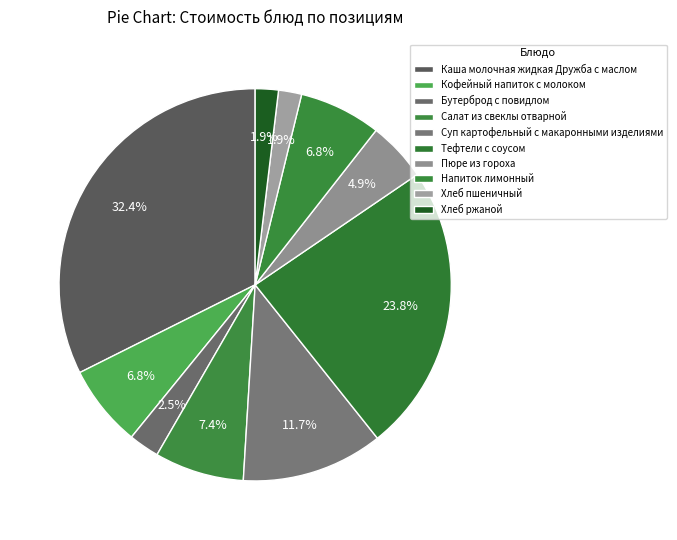

What is the smallest slice in the pie chart?

Хлеб пшеничный